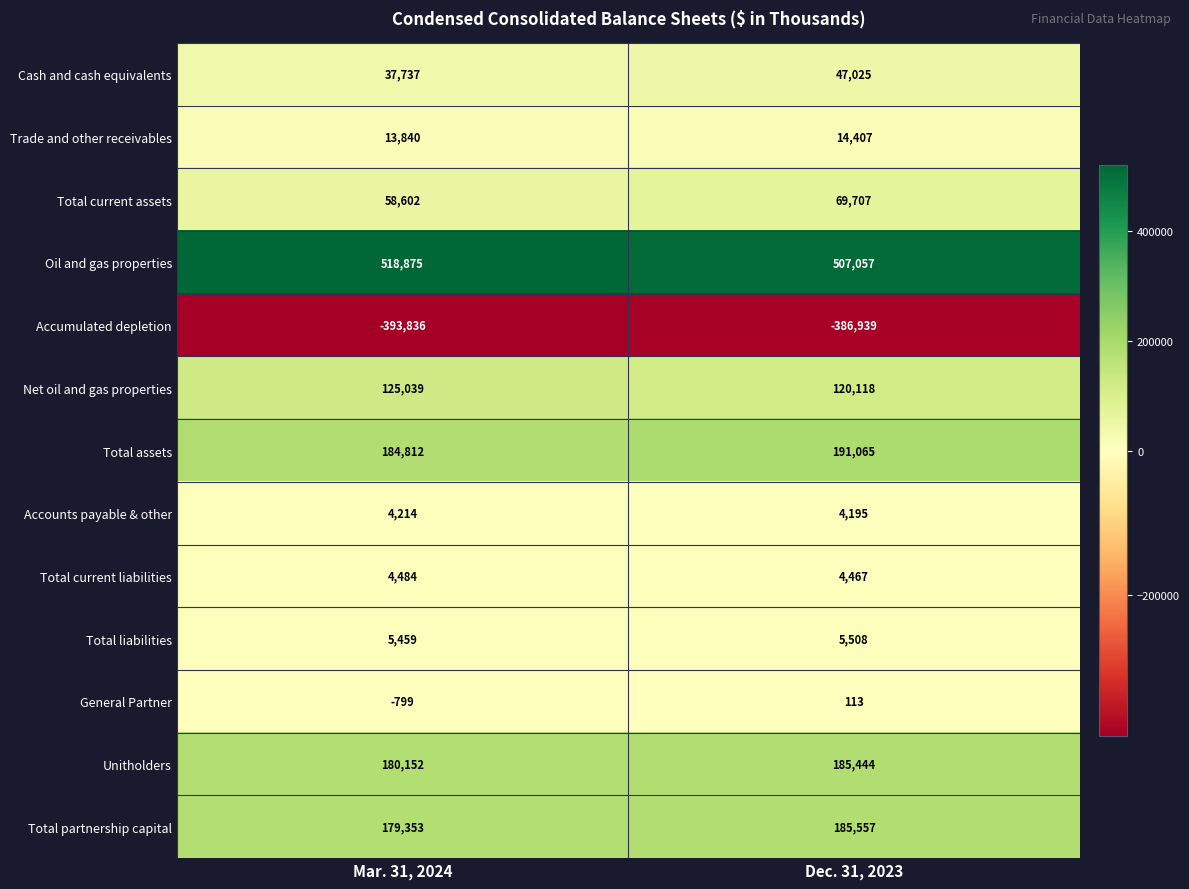

How many categories are shown in the chart?

2